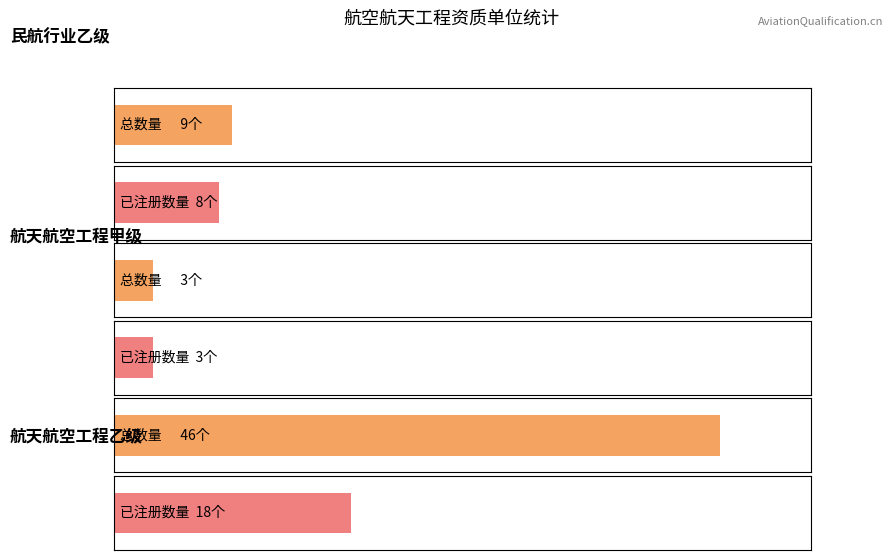

Does the chart contain stacked bars?

No